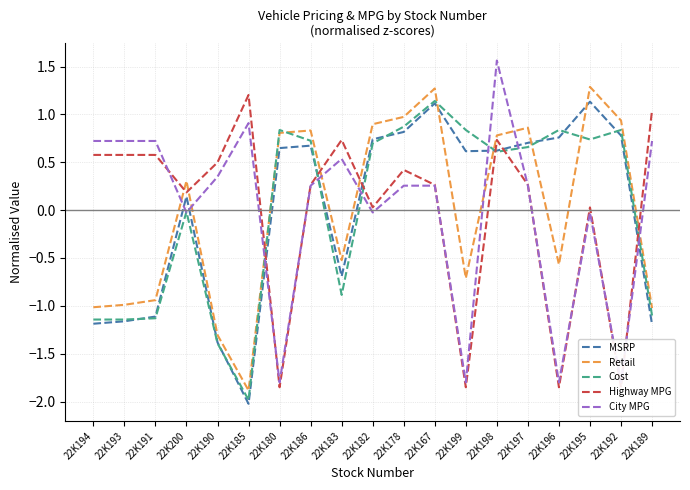

What position from the left is 22K189?

19